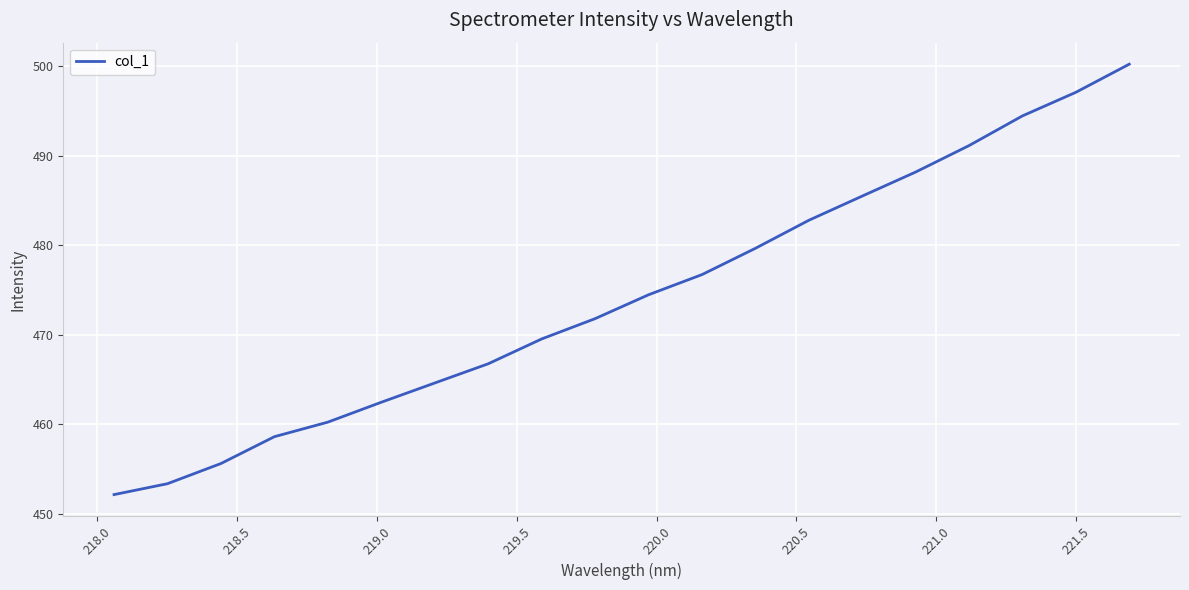

What is the difference between the maximum and minimum values?

48.1